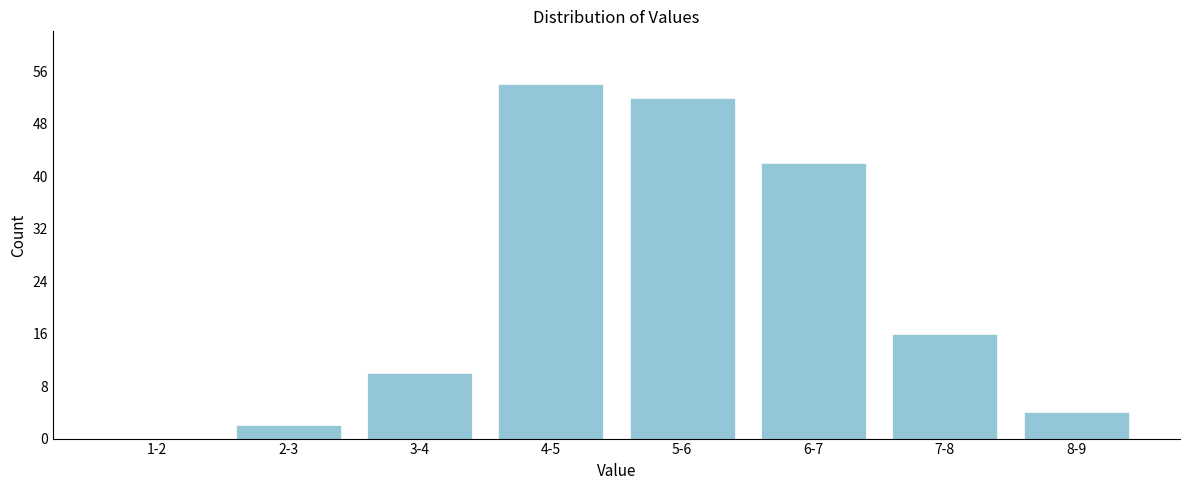

Reading left to right, what are all the values shown in this chart?

1-2=0	2-3=2	3-4=10	4-5=54	5-6=52	6-7=42	7-8=16	8-9=4